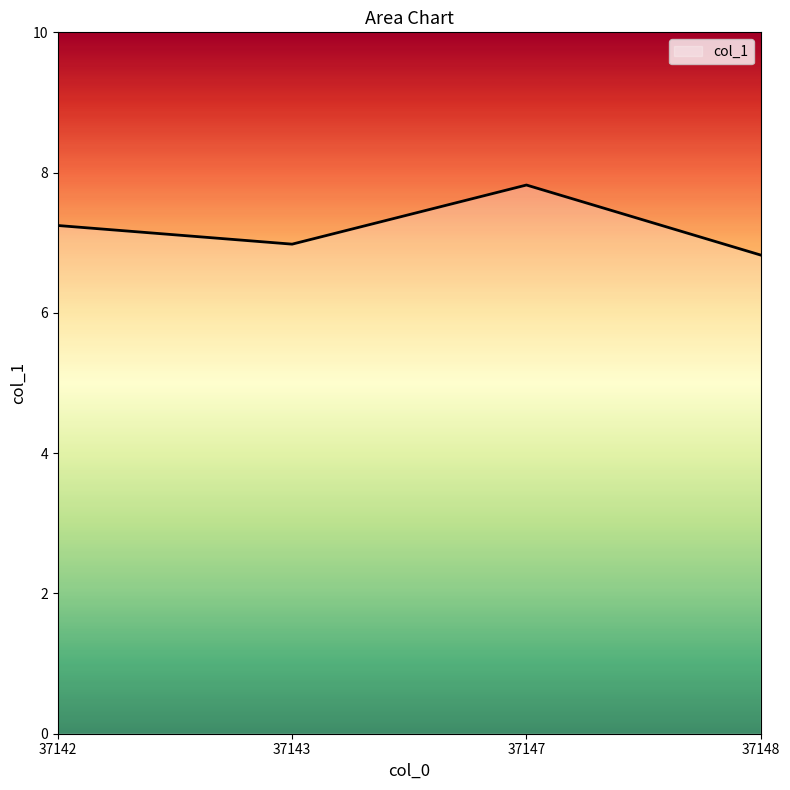

What is the greatest value displayed?

7.8